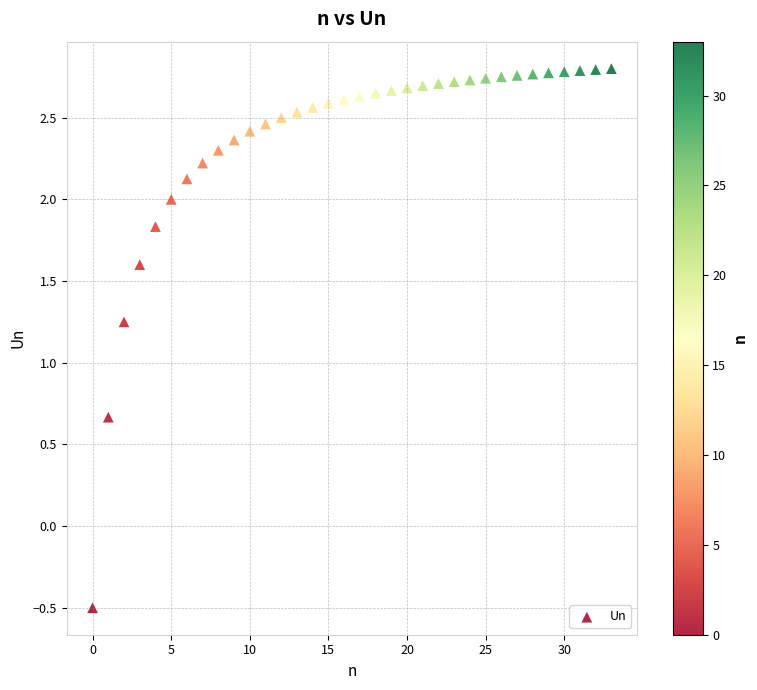

What is the range of Y values (max minus min)?

3.3